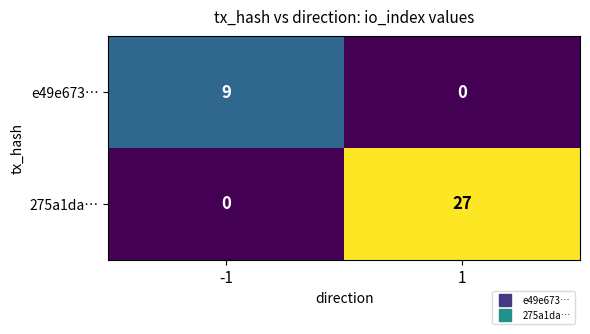

Reading left to right, what are all the values shown in this chart?

e49e673…: -1=9	1=0
275a1da…: -1=0	1=27